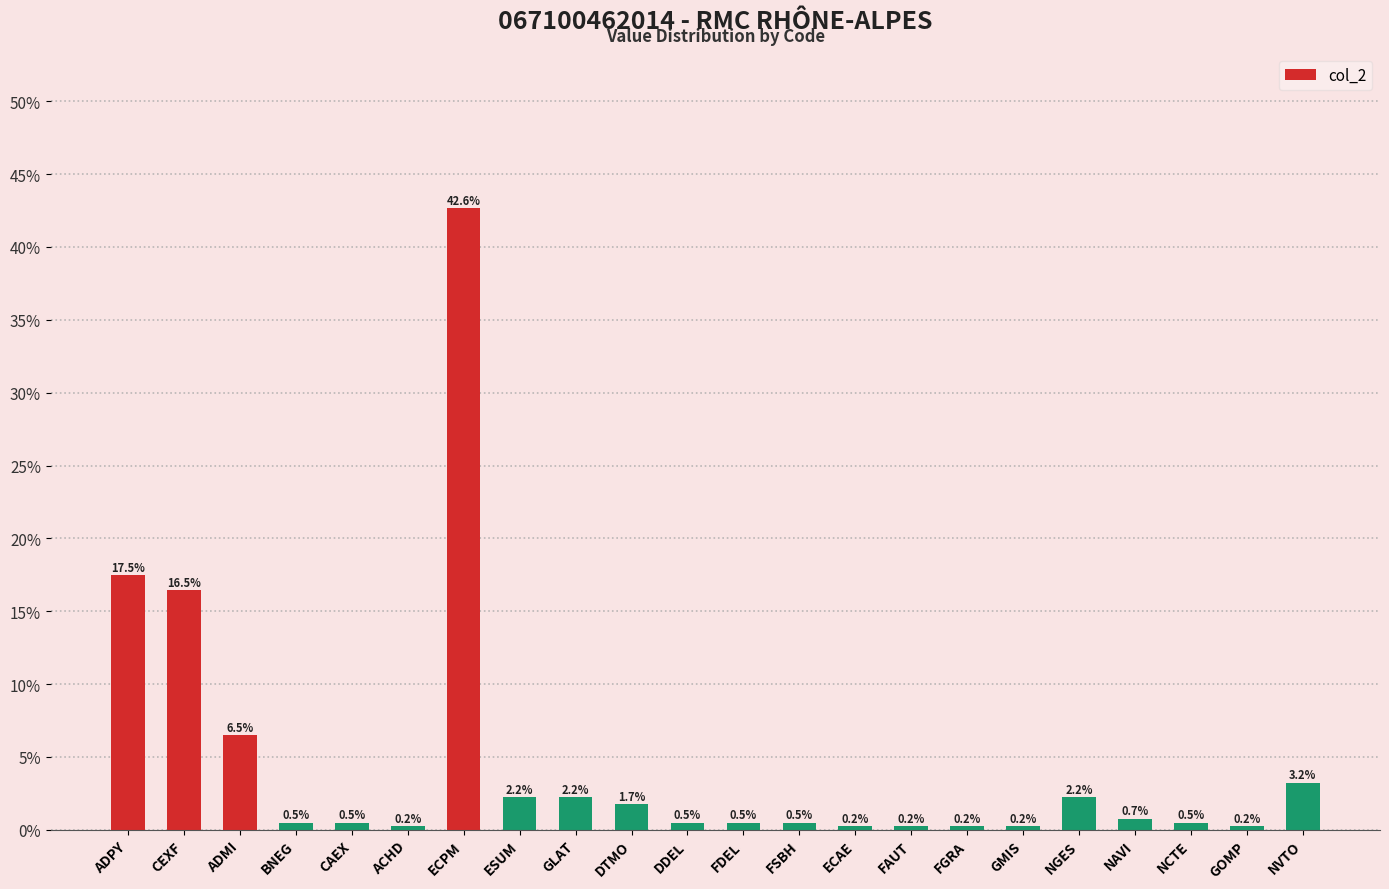

What position from the right is GOMP?

2